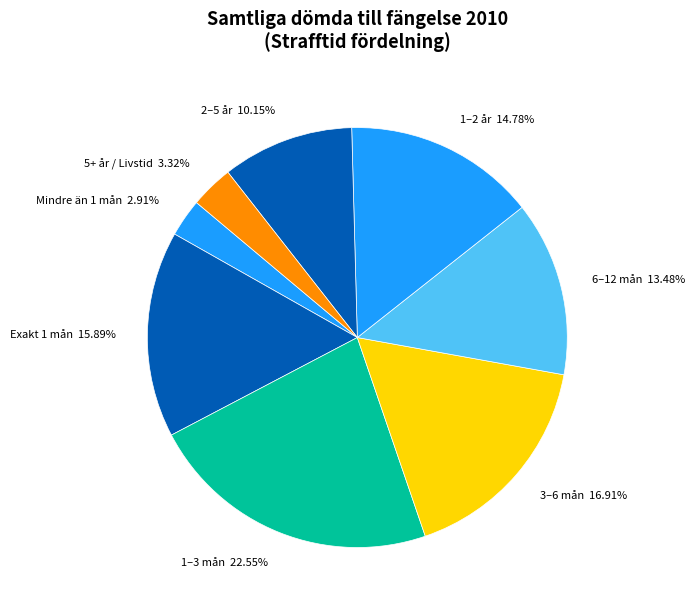

Which category has the biggest portion of the pie?

1–3 mån